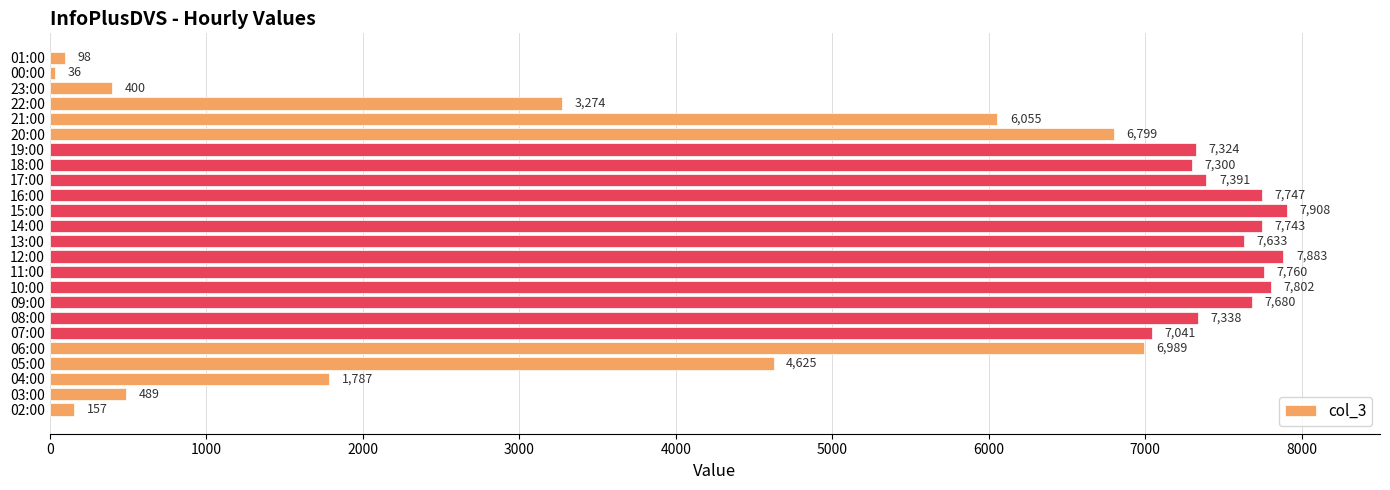

True or false: the data shows 2589 at 15:00.

False